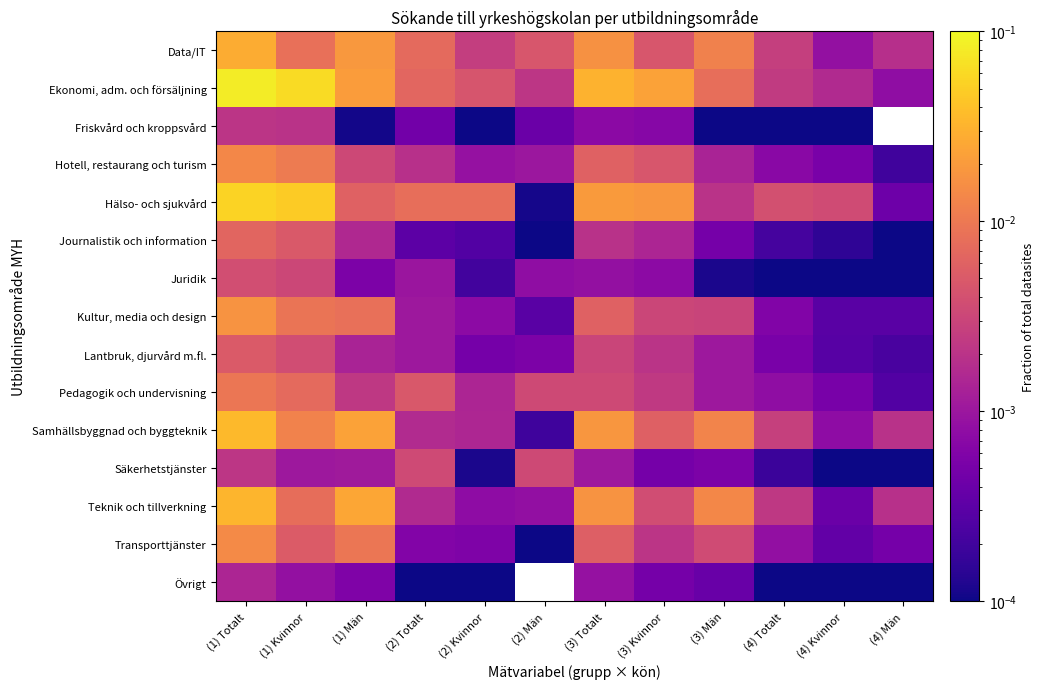

The Teknik och tillverkning series shows 0.0 at (2) Män. True or false?

True